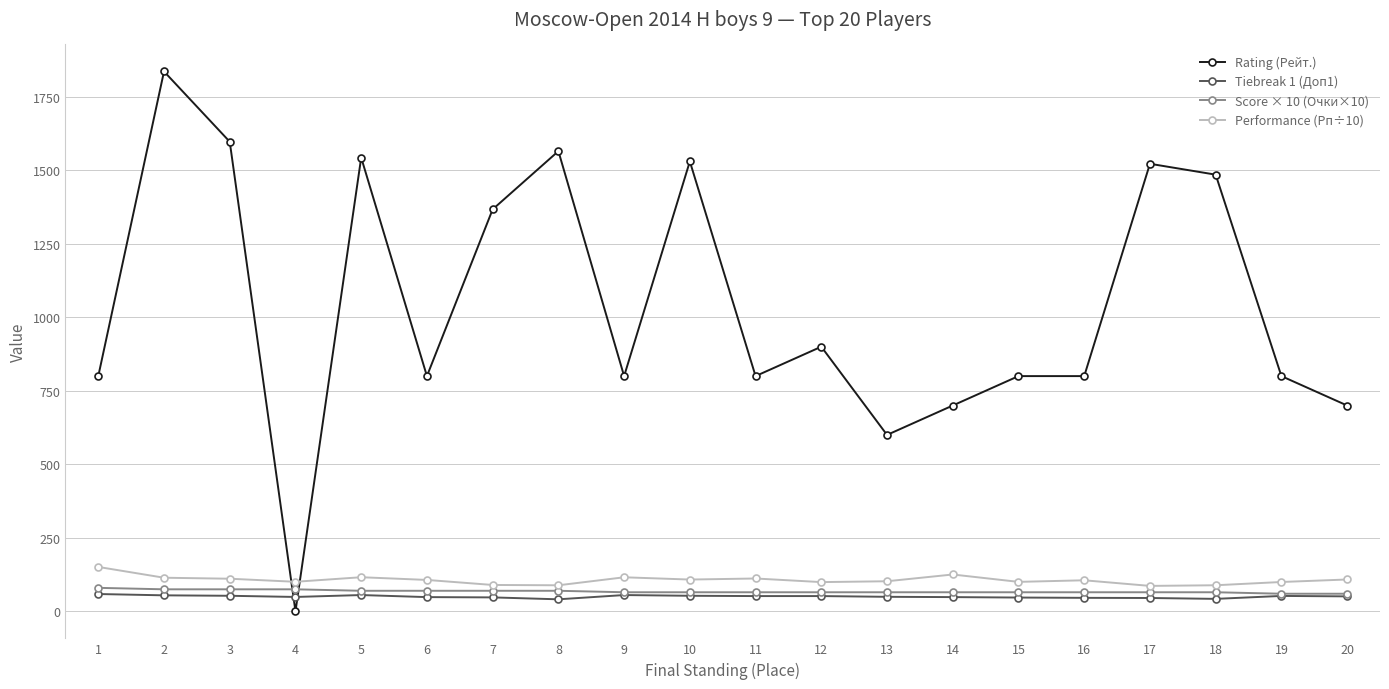

What is the maximum value for Score × 10 (Очки×10)?

80.0